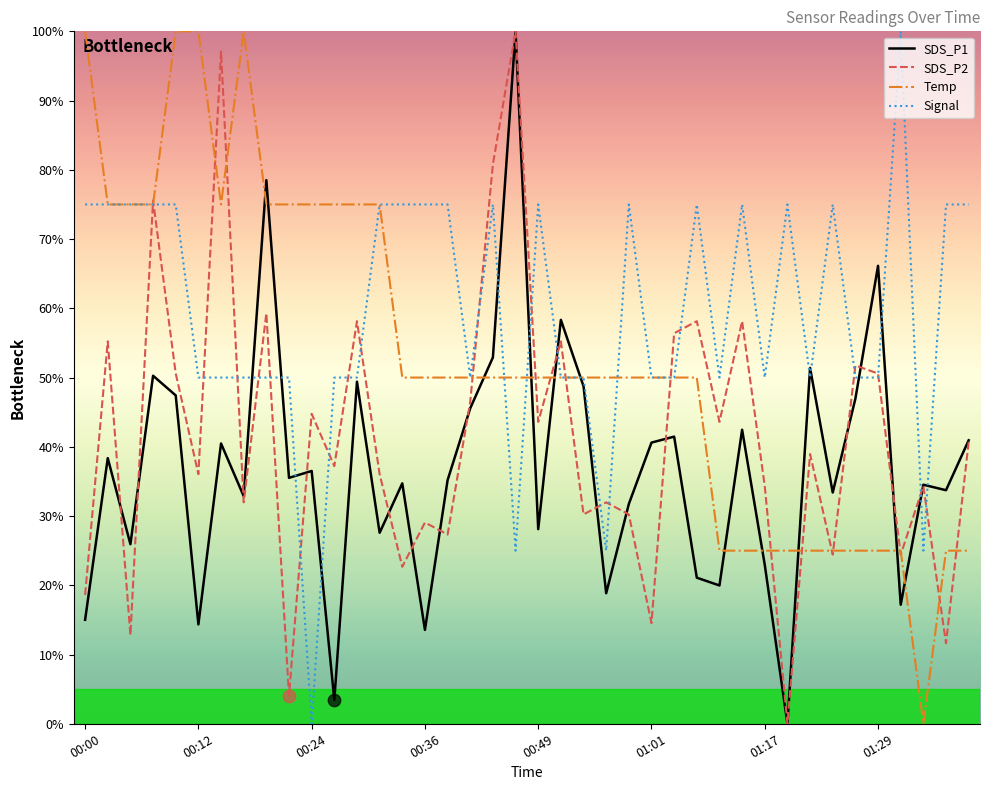

Which series has the largest total across all categories?

Signal